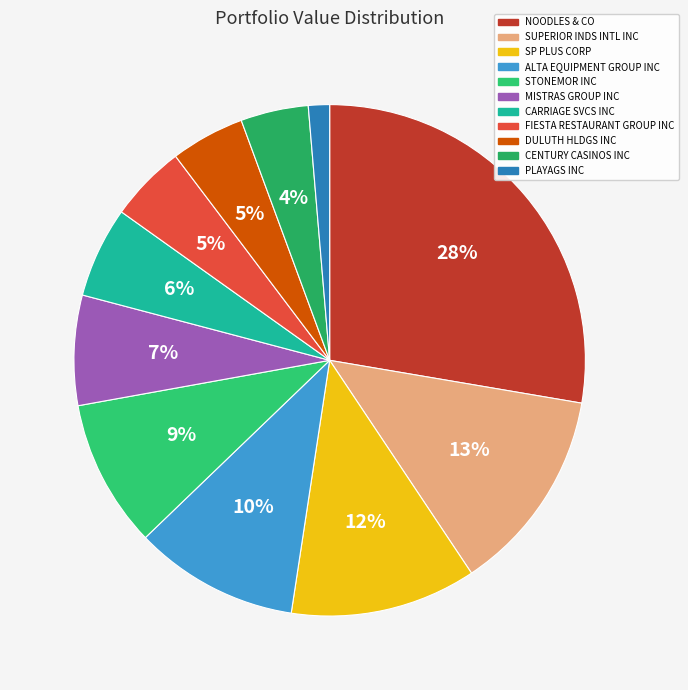

How many slices are in this pie chart?

11